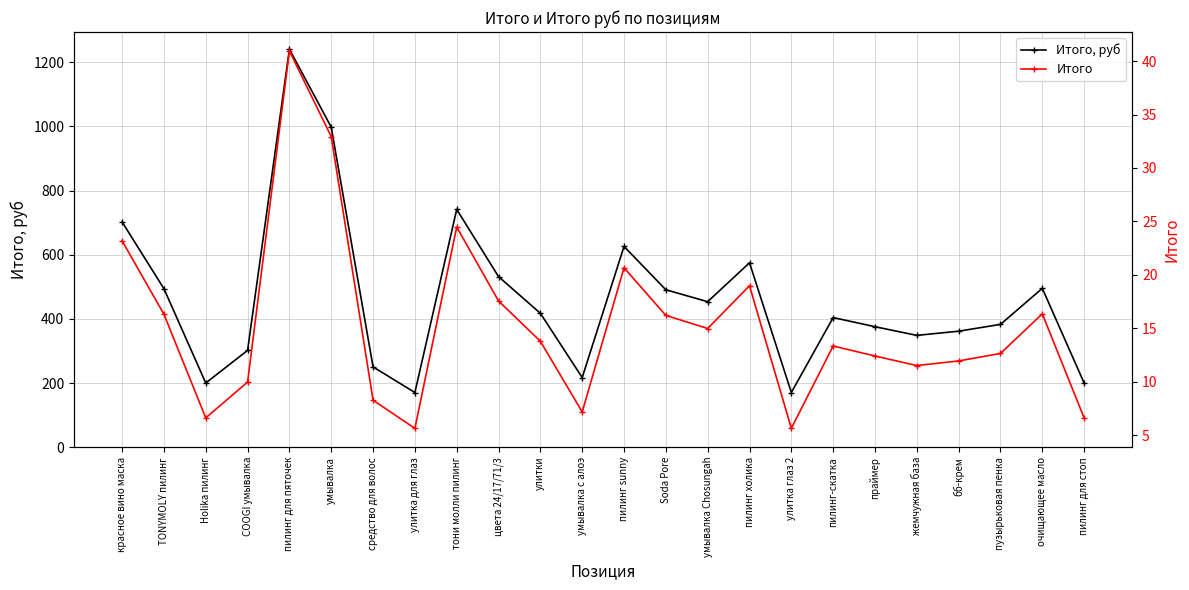

What is the approximate value of Итого at очищающее масло?

16.3